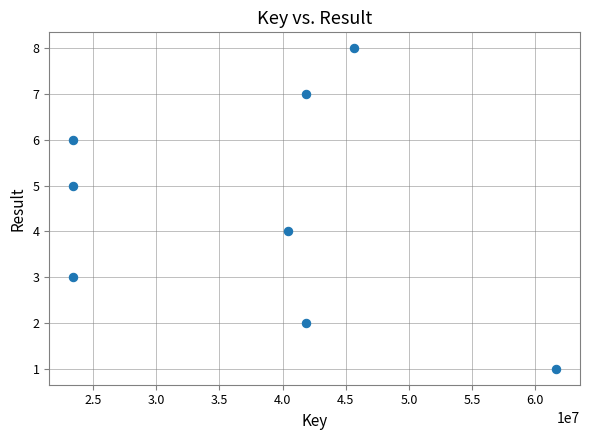

What is the average X value?

37720381